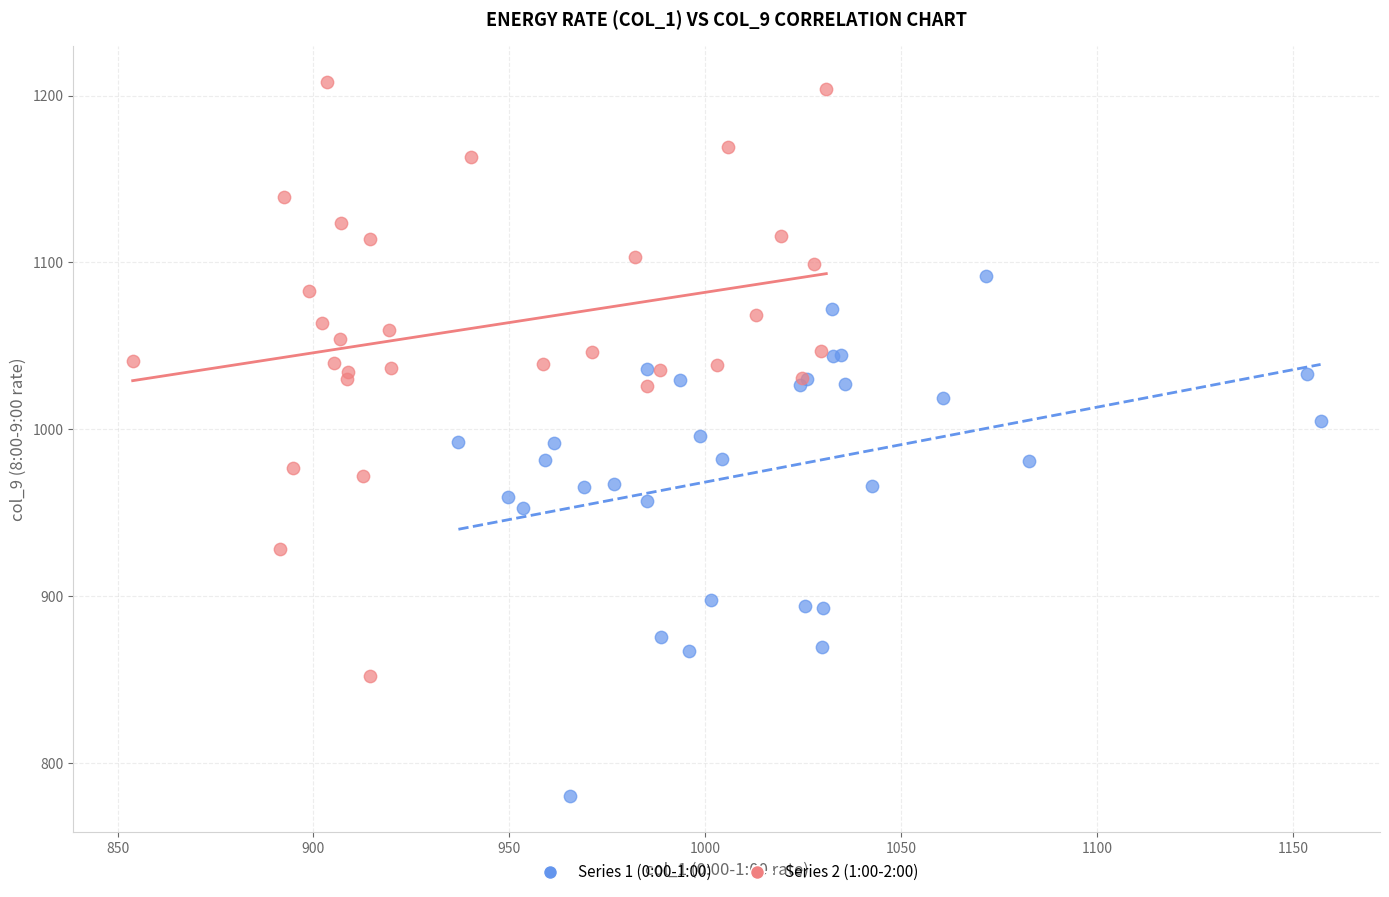

Which series has the largest Y range (max minus min)?

Series 2 (1:00-2:00)